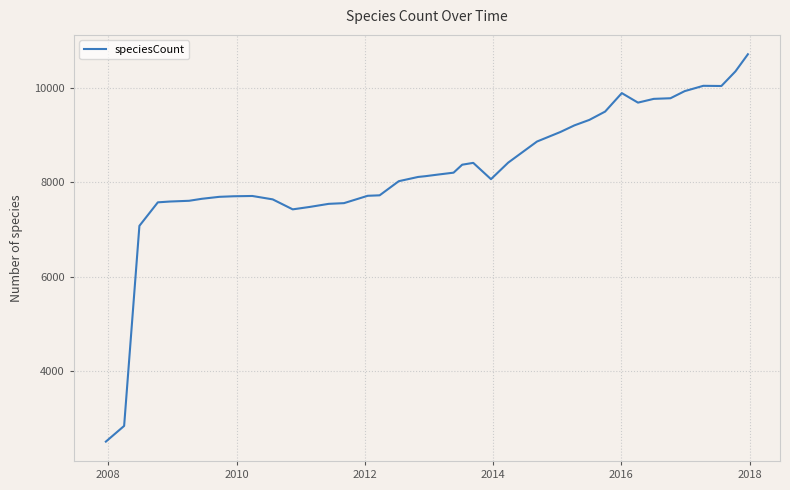

What is the maximum value shown in the chart?

10722